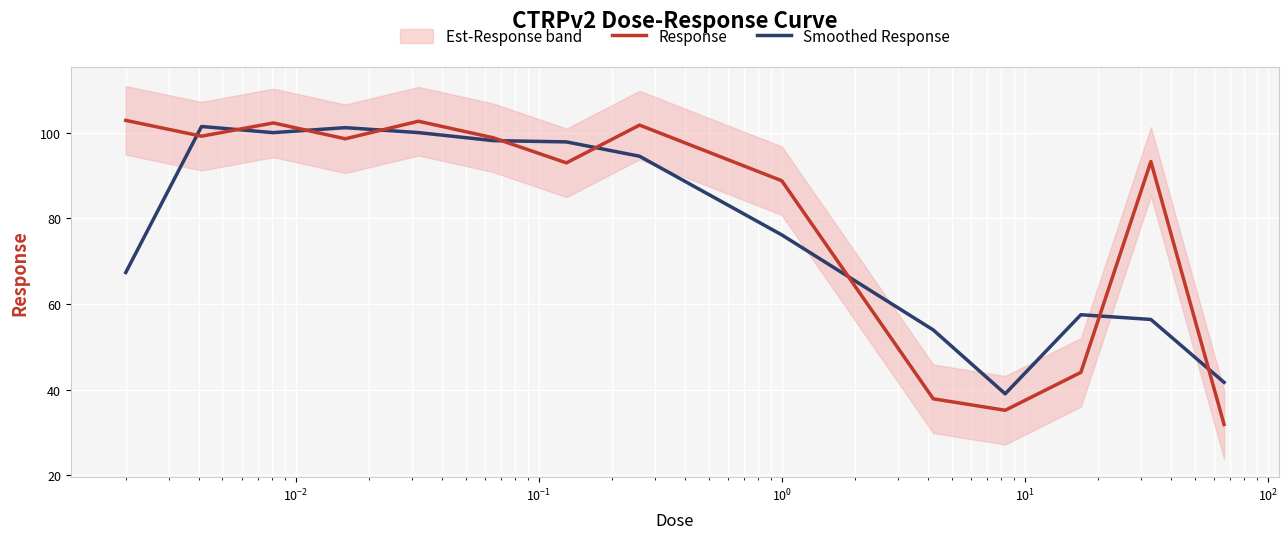

What is the minimum value shown in the chart?

31.9